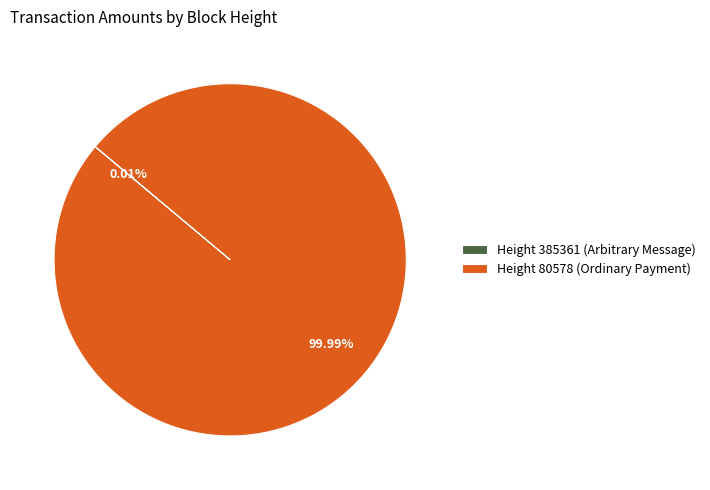

Does any single category account for the majority?

Yes